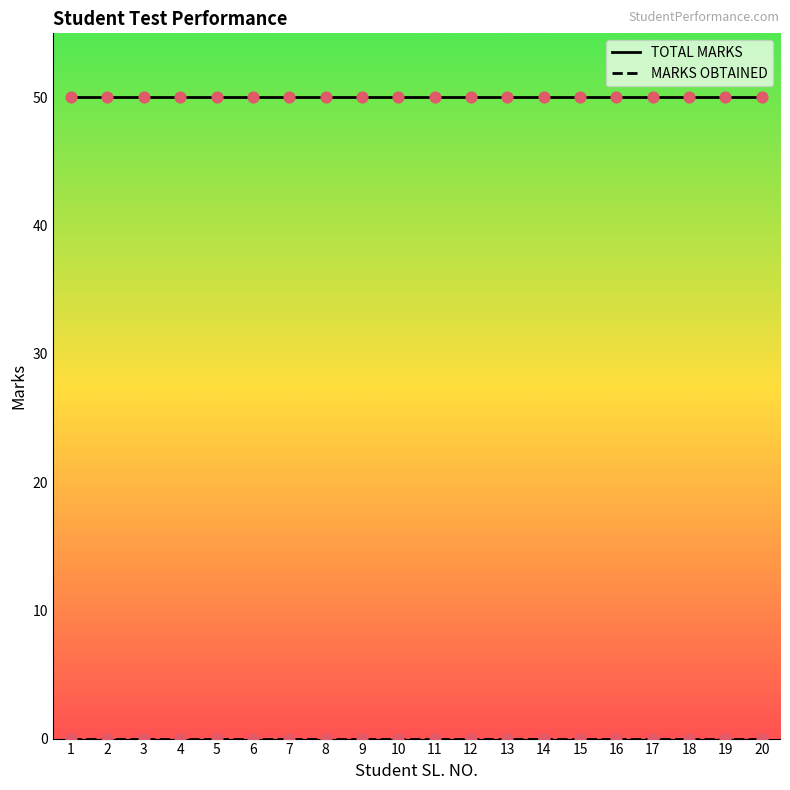

Which series has the largest total across all categories?

TOTAL MARKS